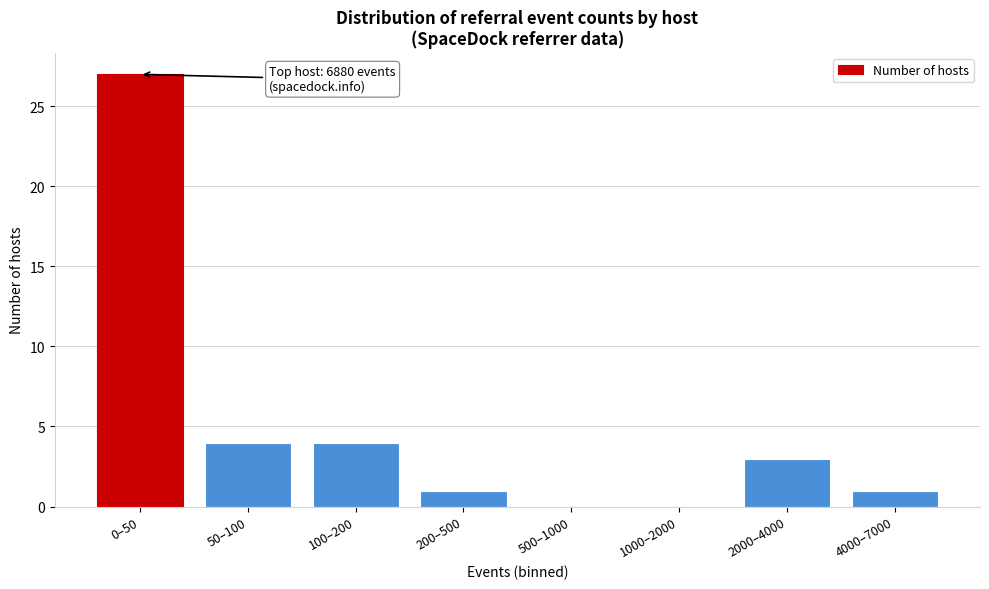

Reading left to right, transcribe all the data shown in this chart.

0–50=27	50–100=4	100–200=4	200–500=1	500–1000=0	1000–2000=0	2000–4000=3	4000–7000=1